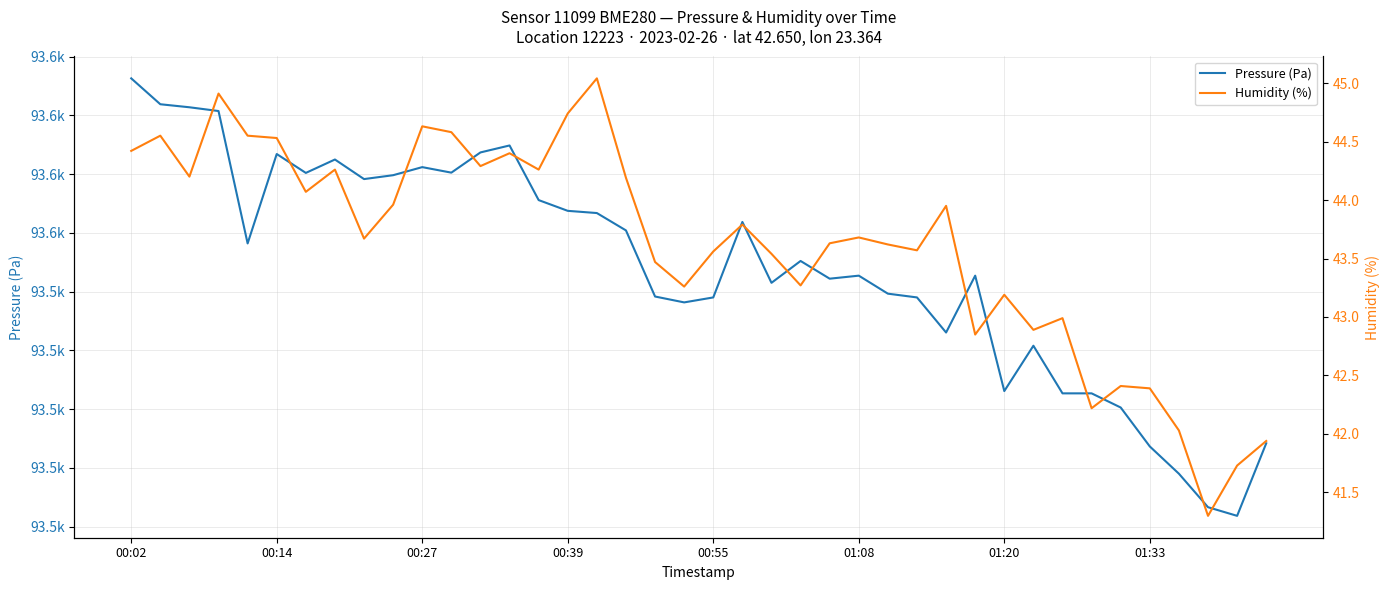

How many series are shown in this chart?

2